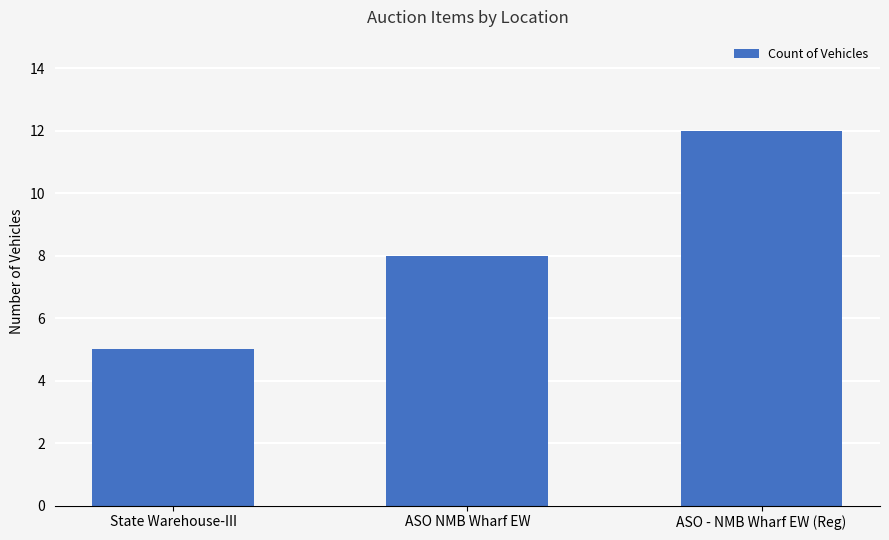

What is the average value?

8